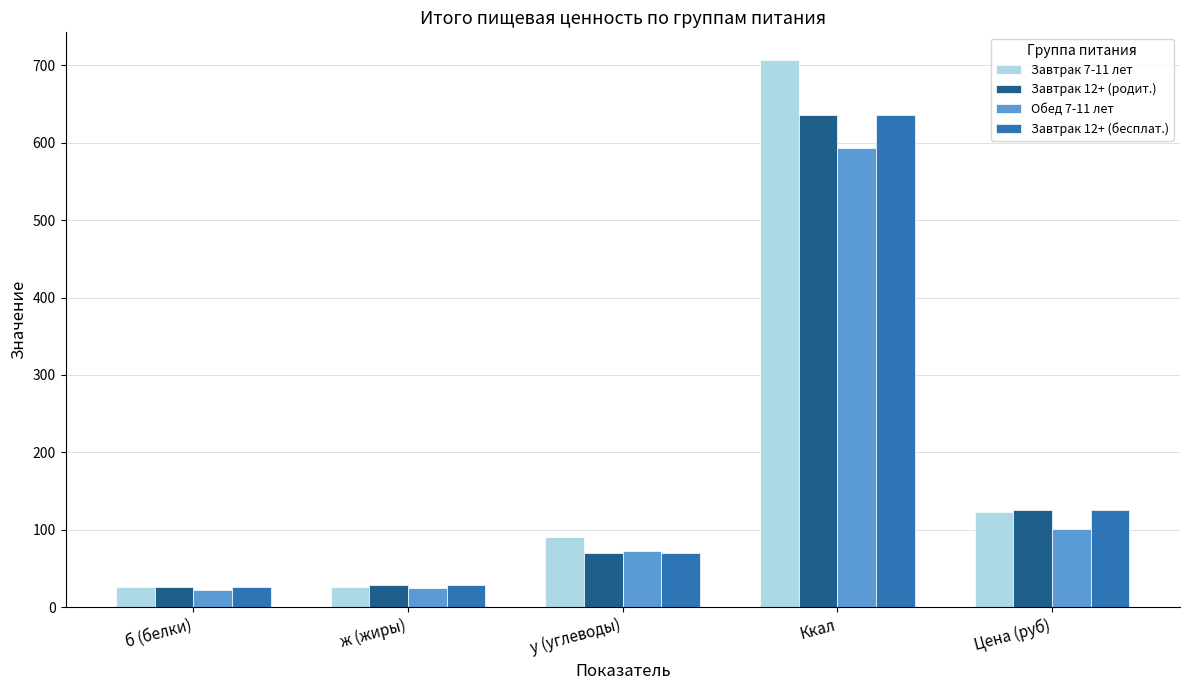

What is the difference between the maximum and minimum values in the Завтрак 12+ (родит.) series?

610.1